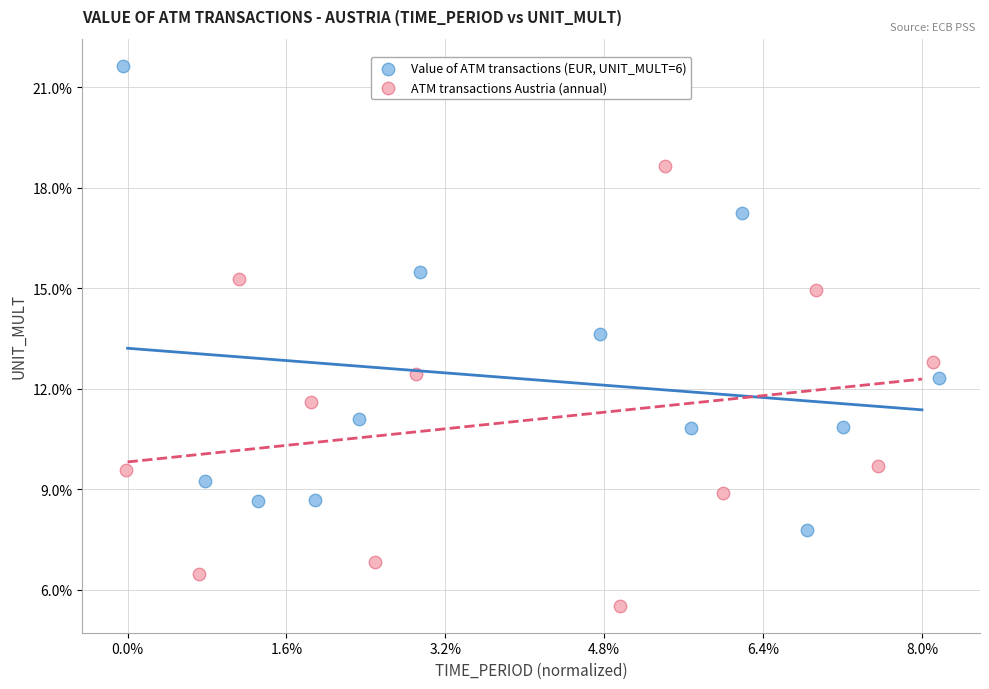

Which series contains the lowest Y value?

ATM transactions Austria (annual)